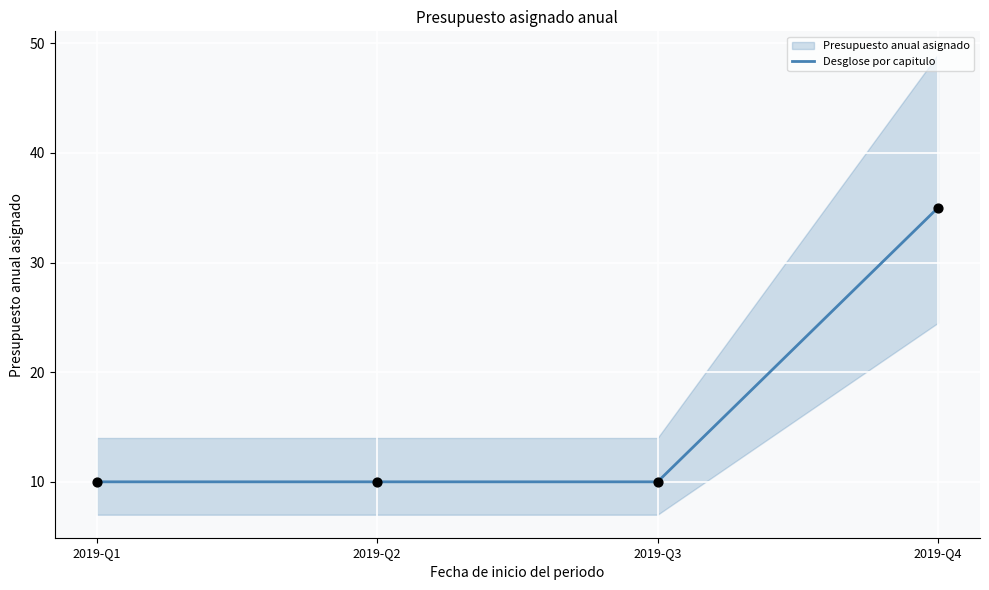

Approximately how many times larger is the value at 2019-Q1 compared to 2019-Q4?

0.3